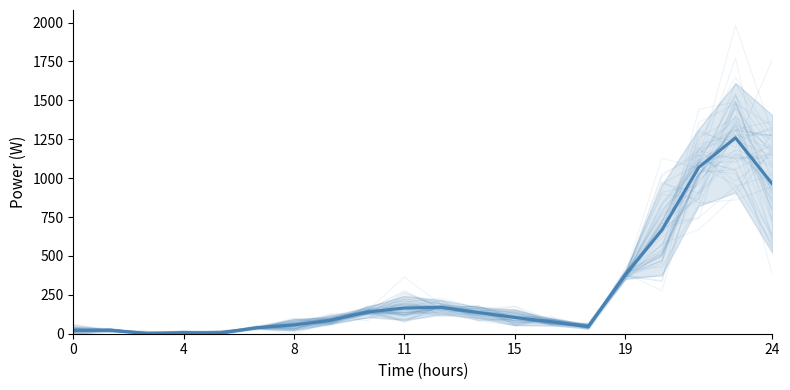

What is the greatest value displayed?

1259.2